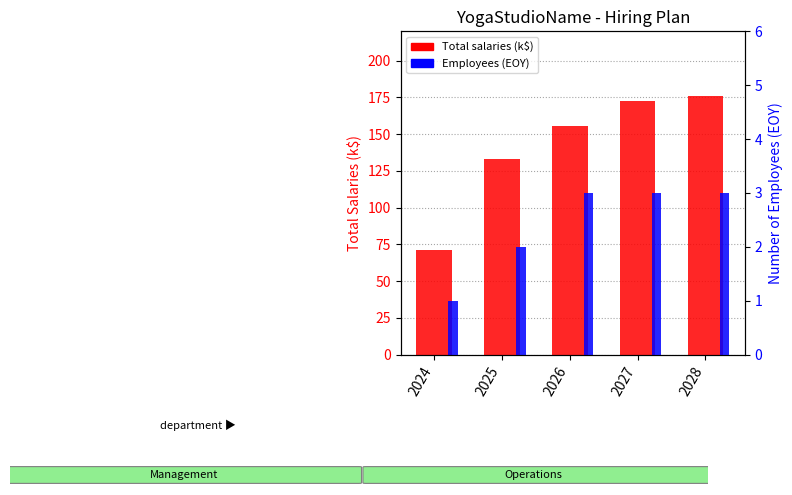

Reading right to left, extract all data points from this chart.

Total salaries (k$): 175.8	172.4	155.2	133.3	71.5
Employees (EOY): 3.0	3.0	3.0	2.0	1.0